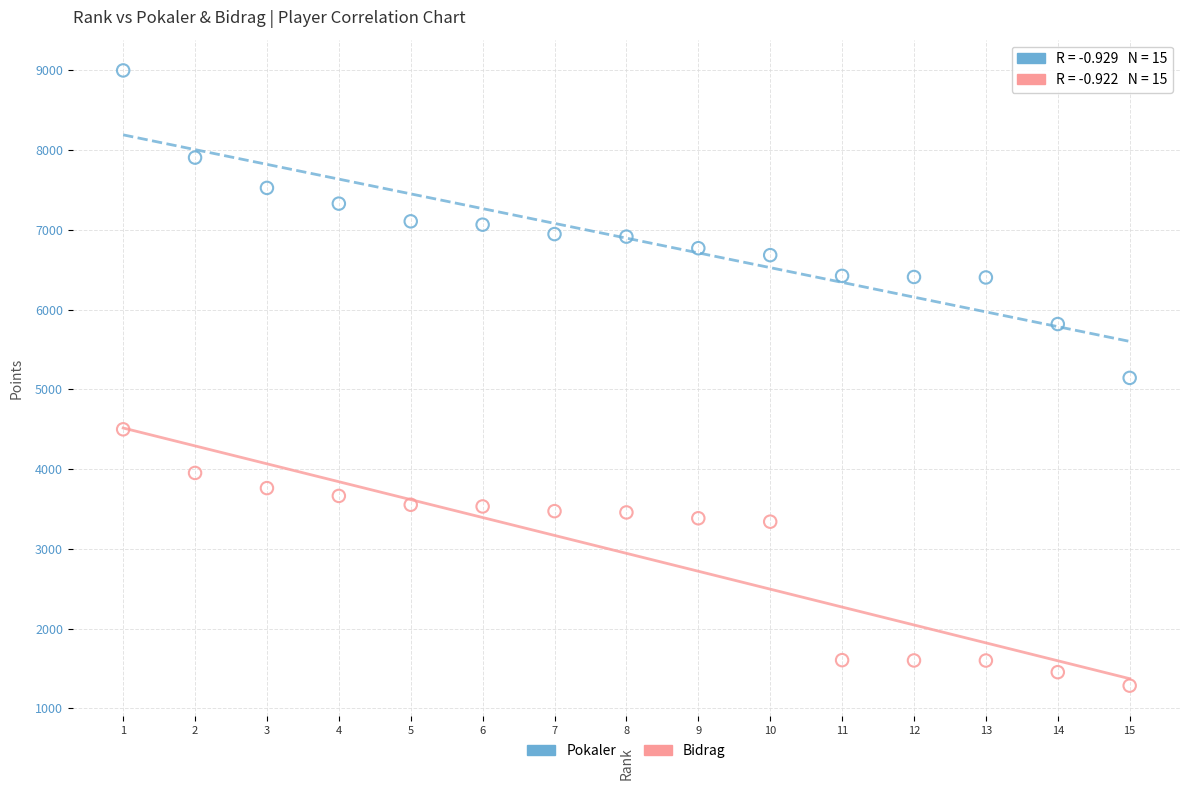

Which series reaches the maximum Y coordinate?

Pokaler